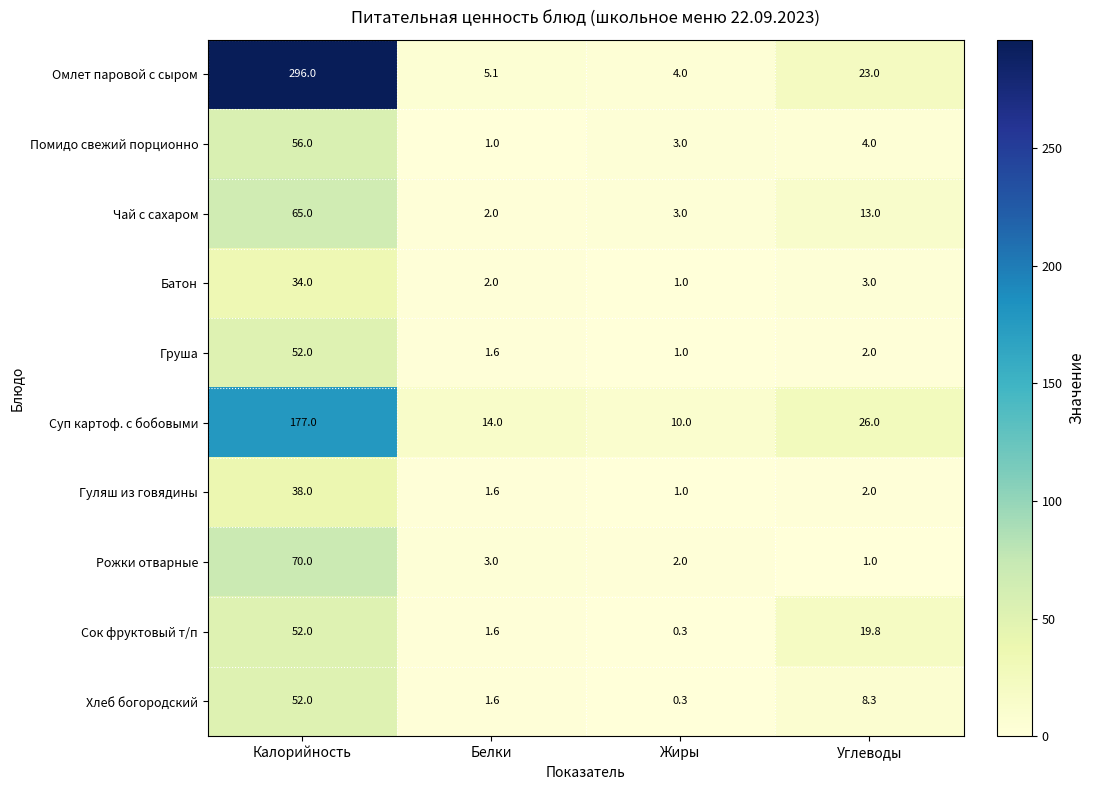

At which category is the sum across all series the highest?

Калорийность